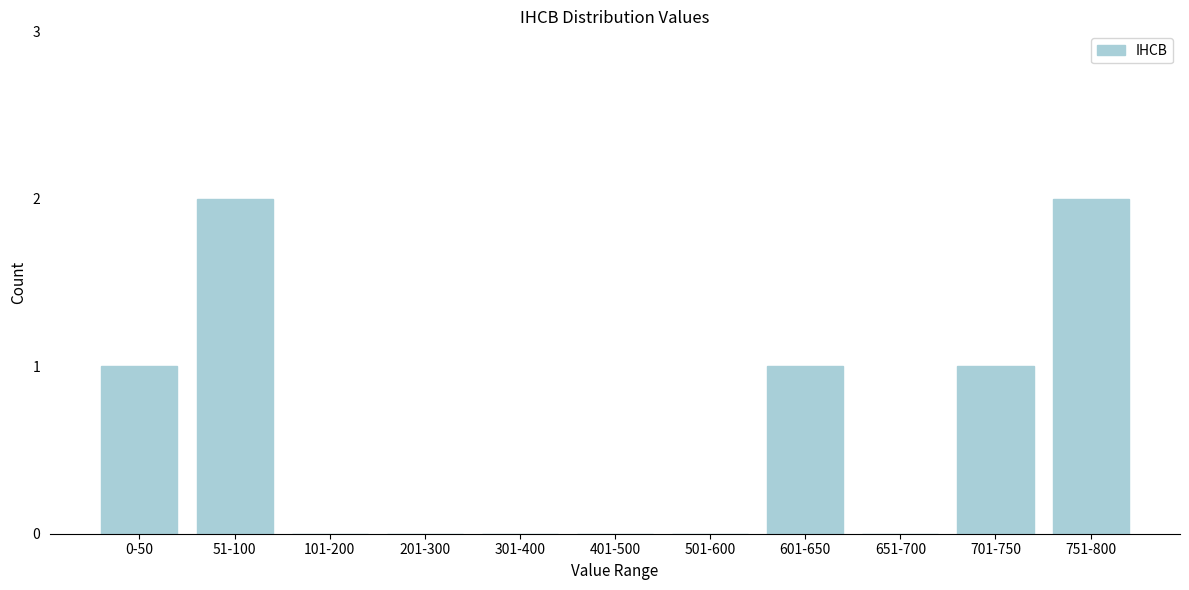

Reading left to right, list all the values displayed in this chart.

0-50=1	51-100=2	101-200=0	201-300=0	301-400=0	401-500=0	501-600=0	601-650=1	651-700=0	701-750=1	751-800=2